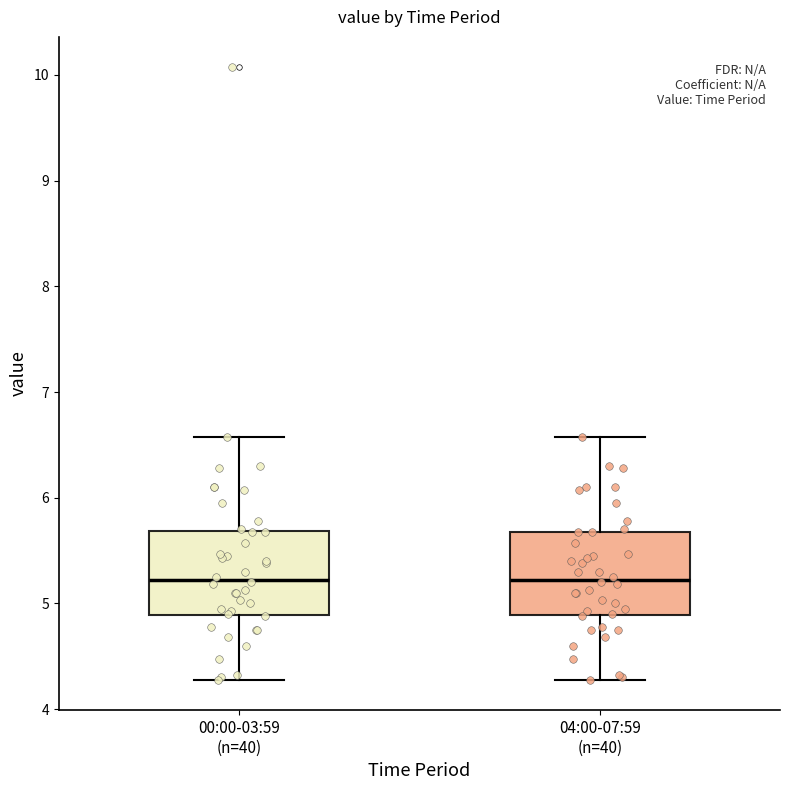

Reading left to right, transcribe this box plot: for each box, give where its median line is, the range the box spans, and where its two whiskers end, as read against the y-axis. The values are not printed on the chart, so give them approximately, as read against the axis.

00:00-03:59 (n=40): median 5.2, box 4.9 to 5.7, whiskers 4.3 to 6.6
04:00-07:59 (n=40): median 5.2, box 4.9 to 5.7, whiskers 4.3 to 6.6